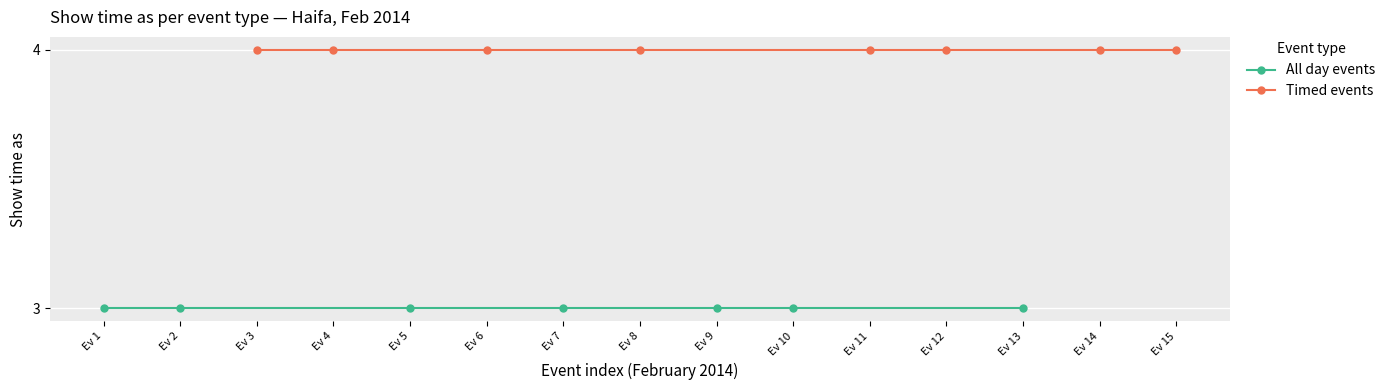

What is the value of the Timed events point at the 4th from the left?

4